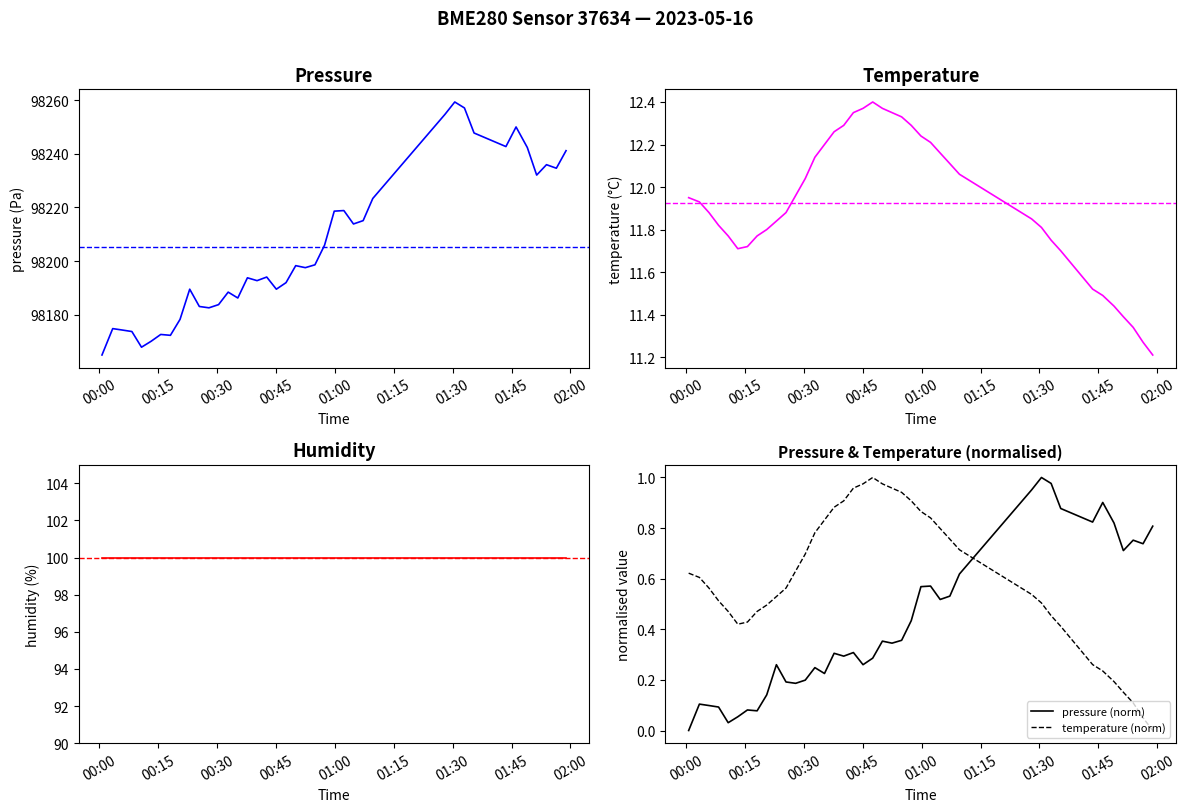

How many times do temperature (norm) and pressure (norm) cross each other?

1